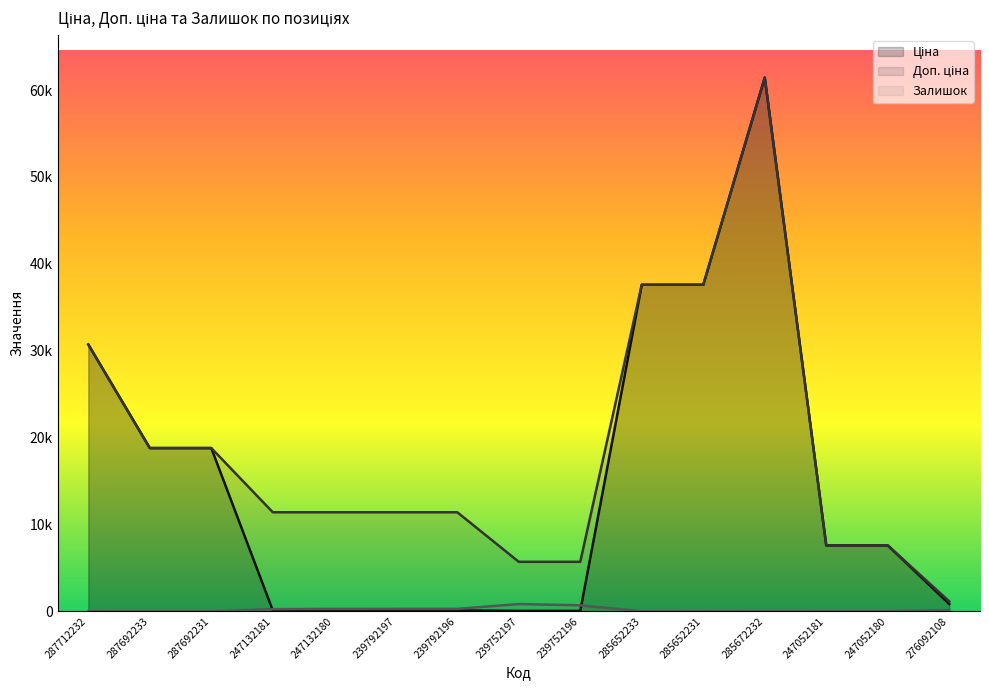

What is the average value of the Ціна series?

14769.6